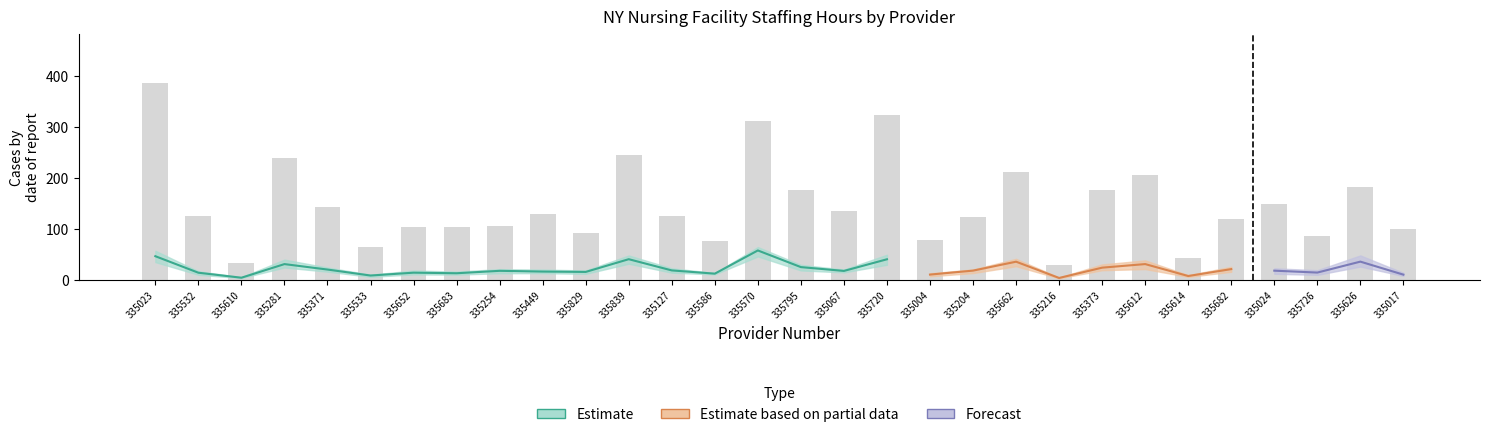

Are the bars grouped side by side (vs. stacked)?

No